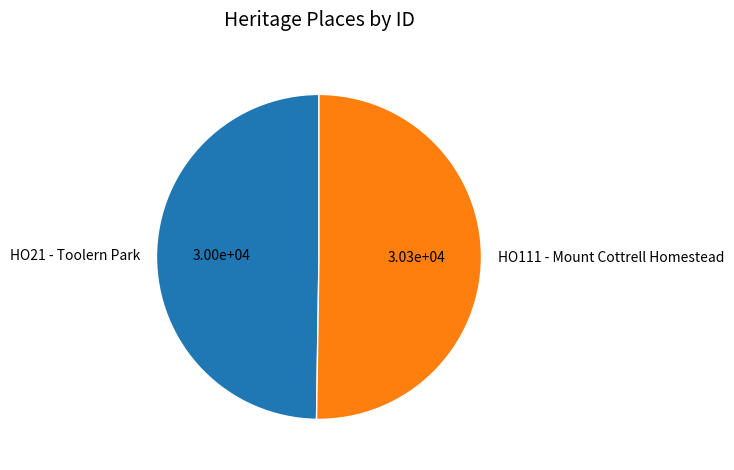

True or false: HO21 - Toolern Park accounts for 50% of the total.

True